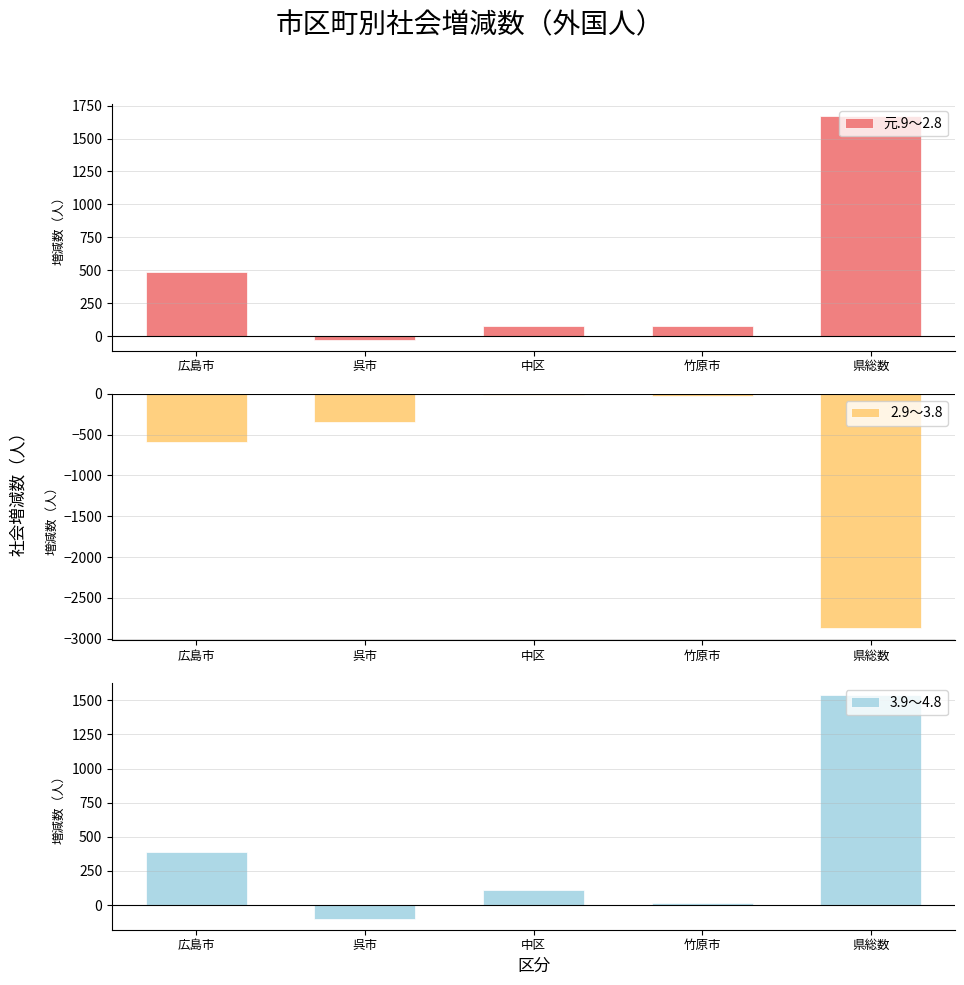

The 2.9～3.8 series shows -1275 at 県総数. True or false?

False